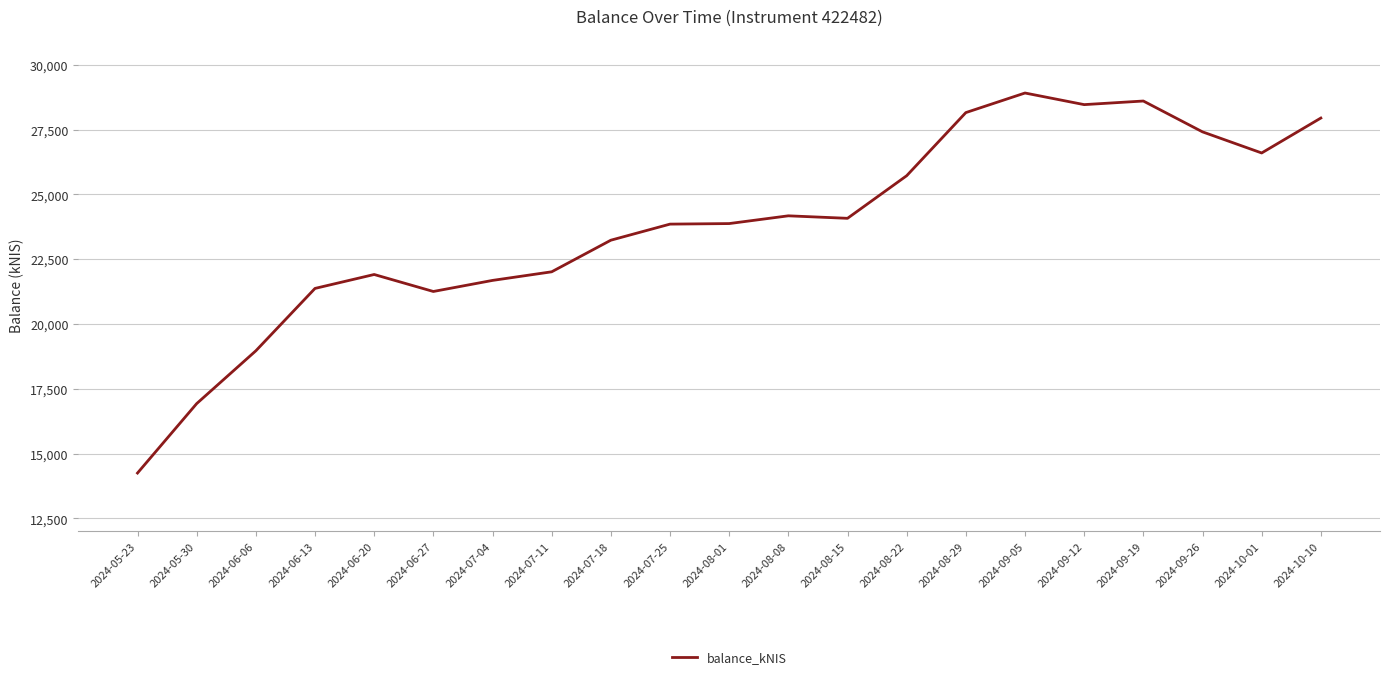

How many lines are shown in the chart?

1